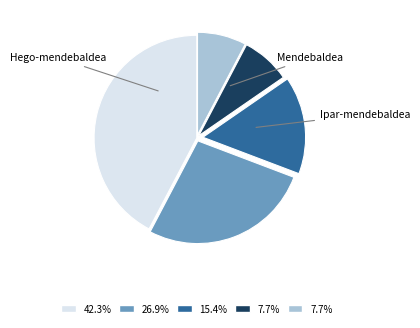

Does any single category account for the majority?

No